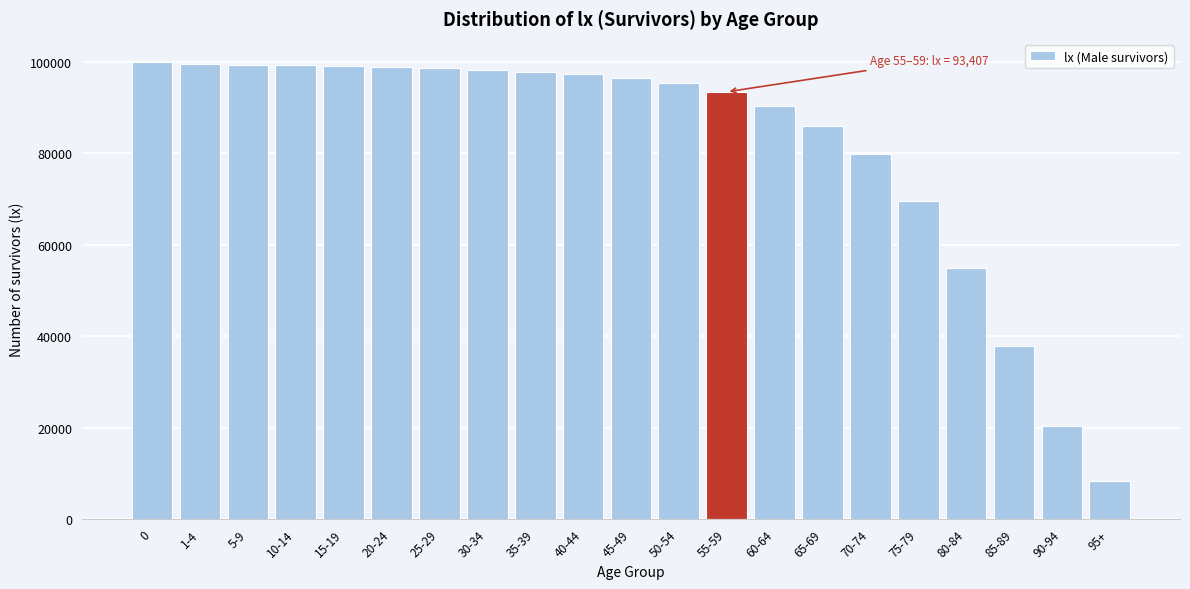

What is the value of the 2nd bar from the left?

99572